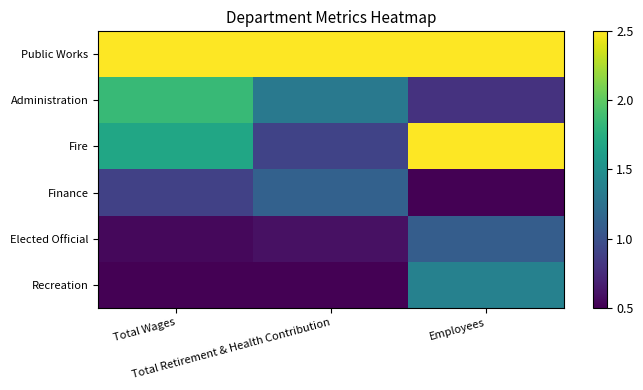

Which series has the largest total across all categories?

Public Works